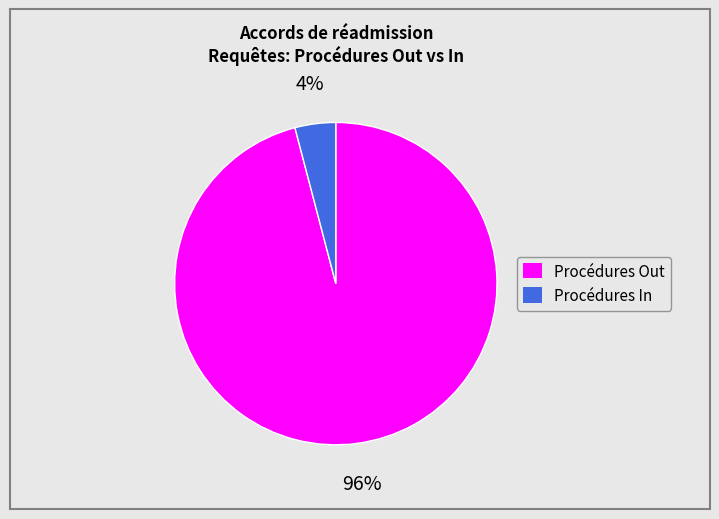

Between Procédures Out and Procédures In, which is larger?

Procédures Out